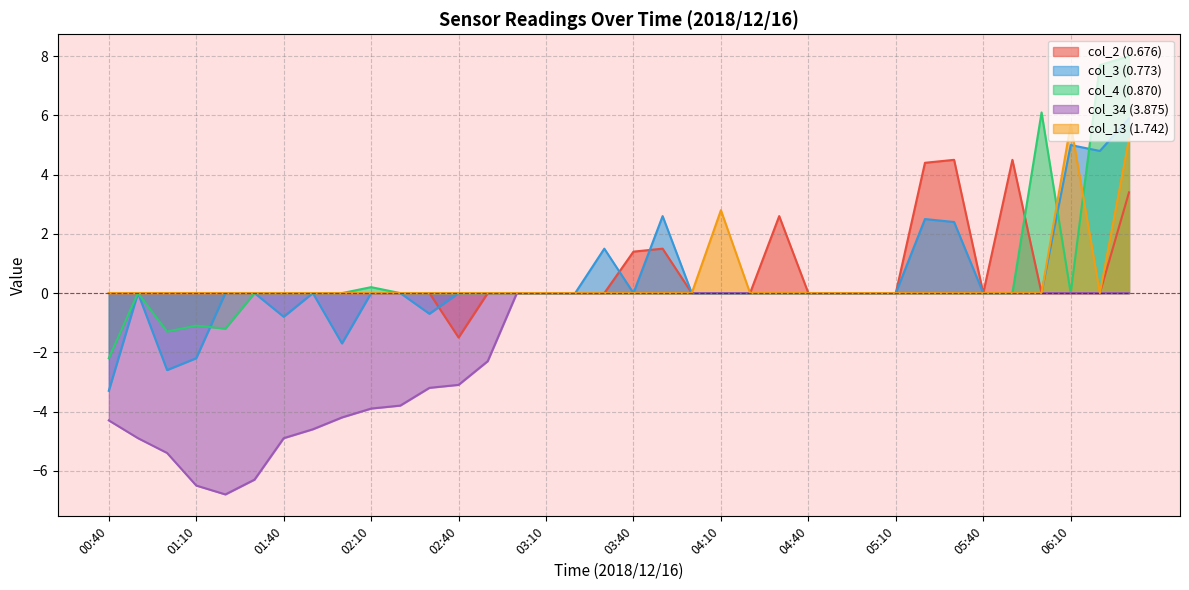

What is the greatest value displayed?

8.0